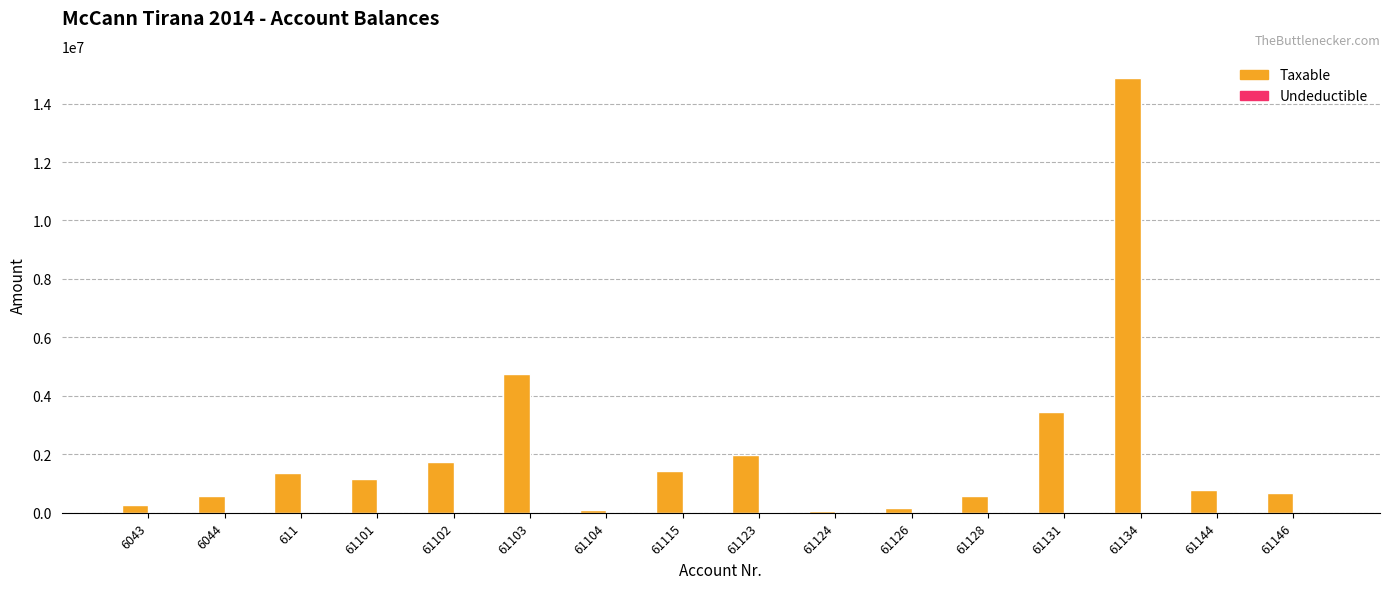

At which category is the sum across all series the highest?

61134